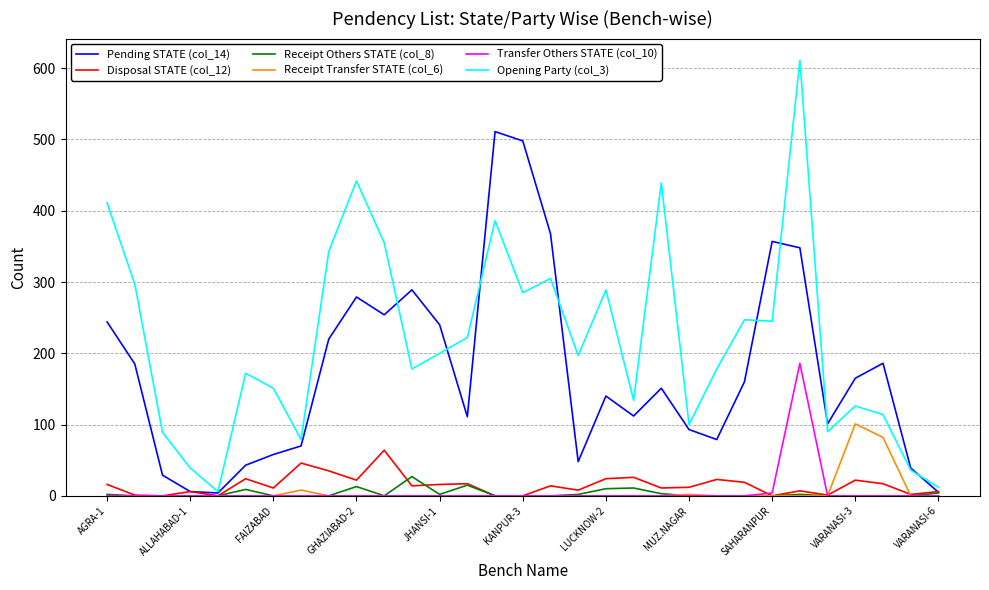

What is the greatest value displayed?

611